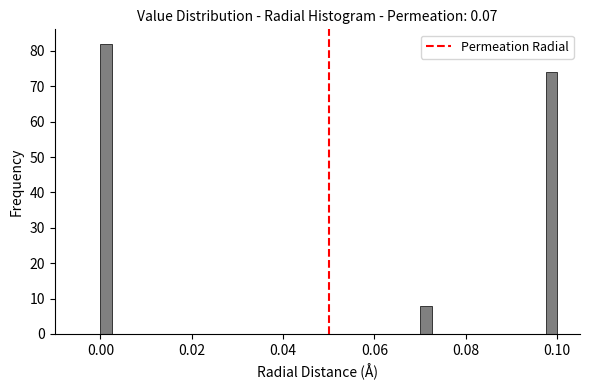

Around what value on the x-axis is the tallest bar? Give the approximate position of its centre, as read against the axis.

0.002